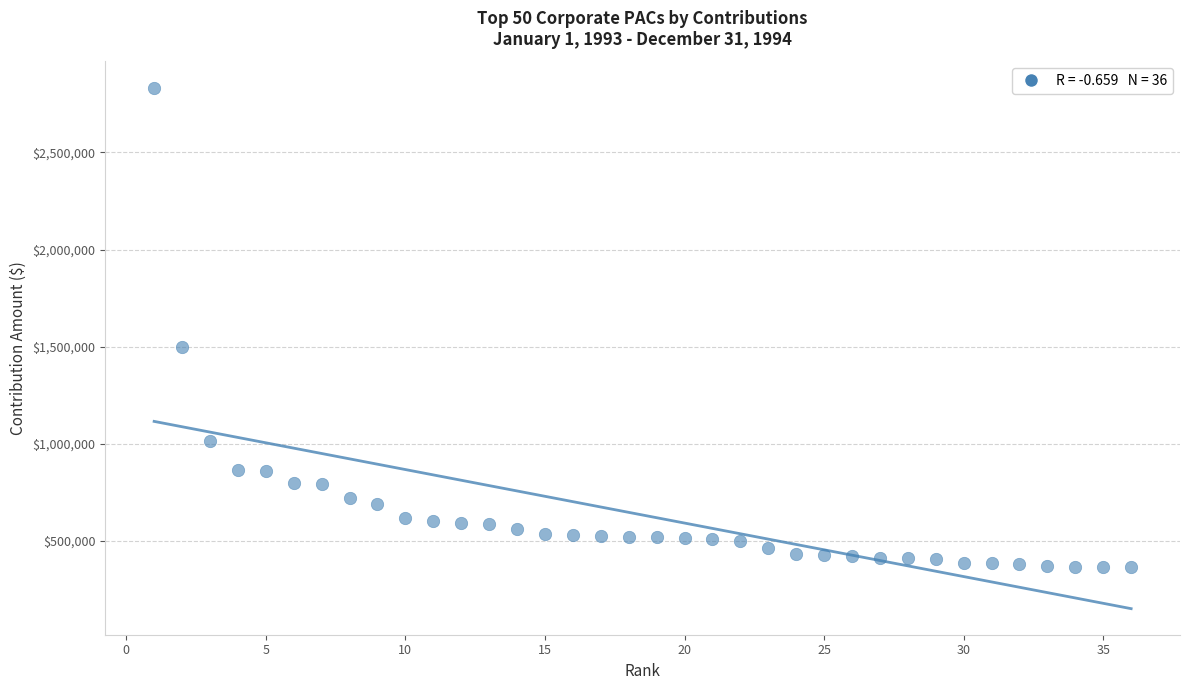

What is the range of Y values (max minus min)?

2470894